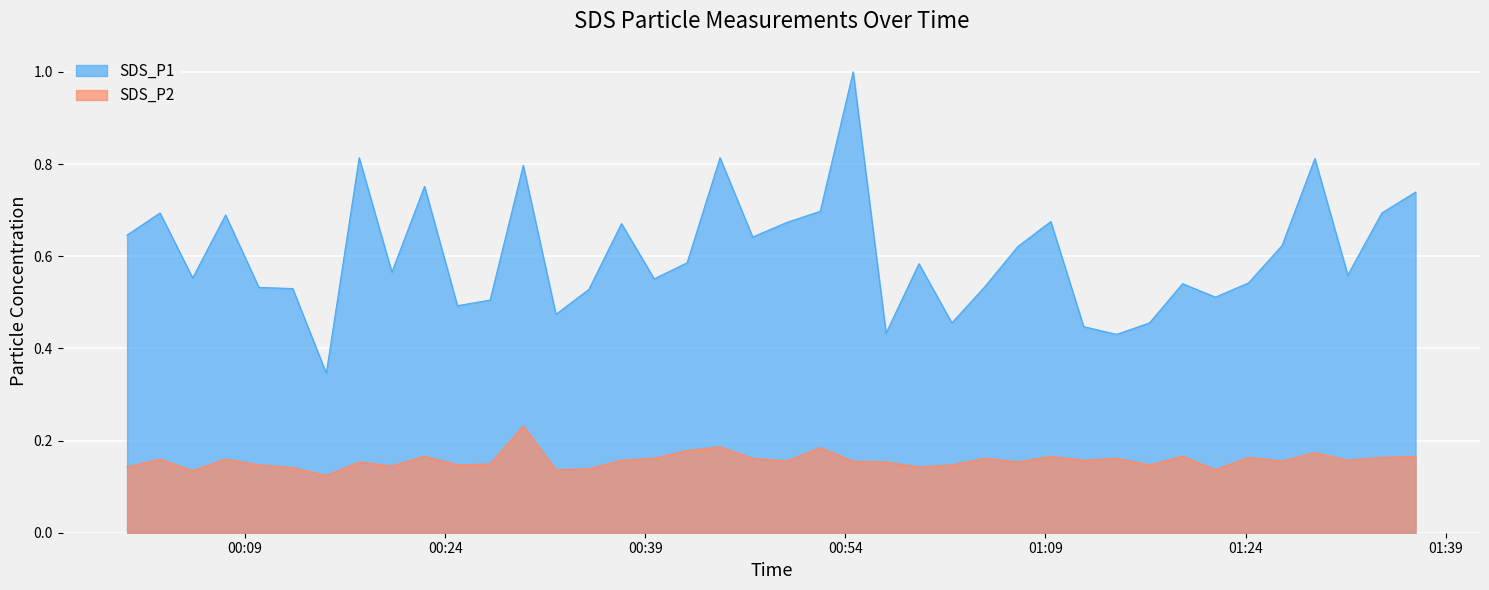

What is the spread (max minus min) of values at 2024/01/10 01:29:12?

0.6